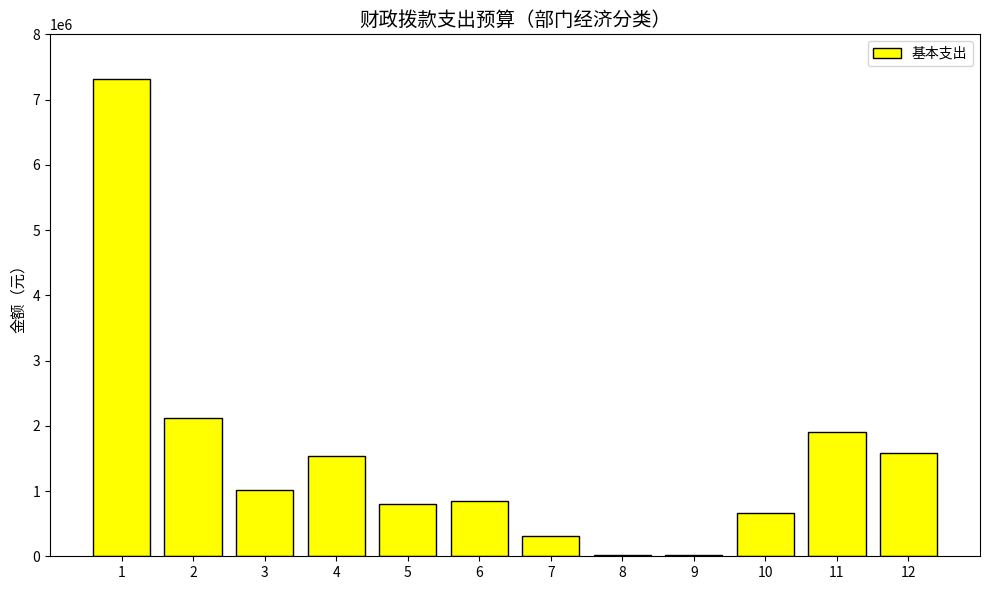

The value at 6 is 1435973.3. True or false?

False